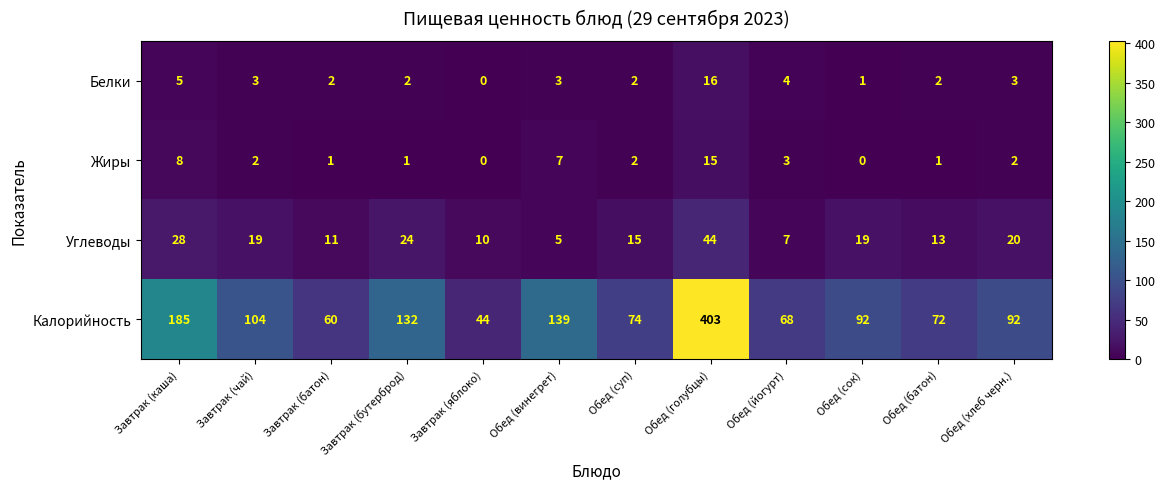

How many series are shown in this chart?

4